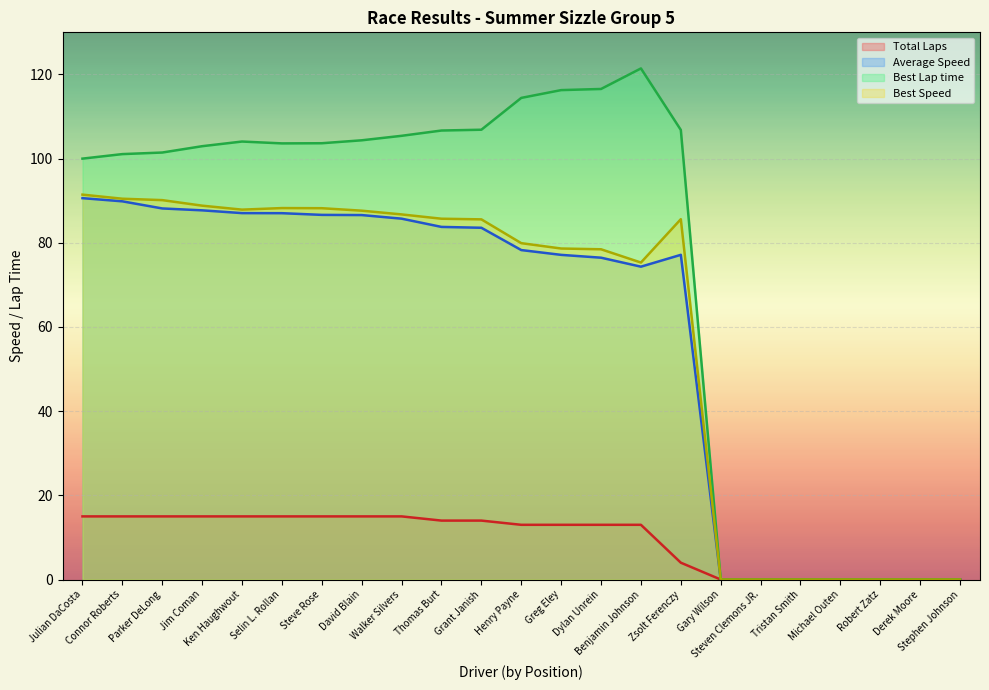

How many lines are shown in the chart?

4